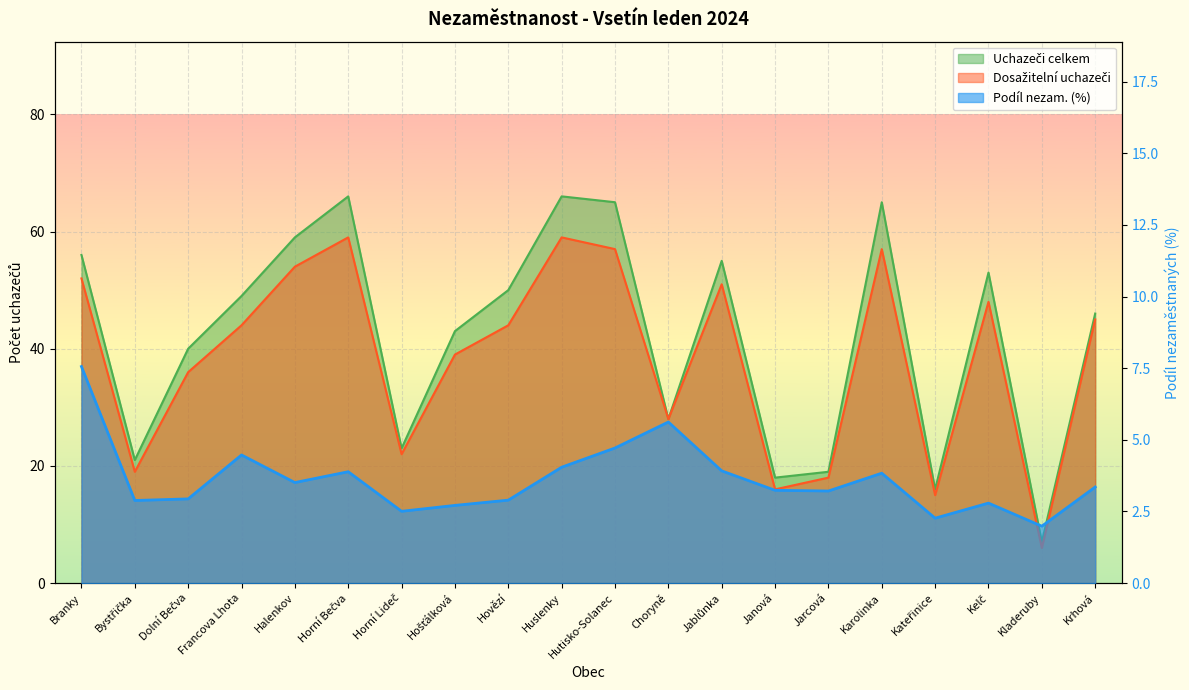

What is the sum of all Dosažitelní uchazeči values?

769.0